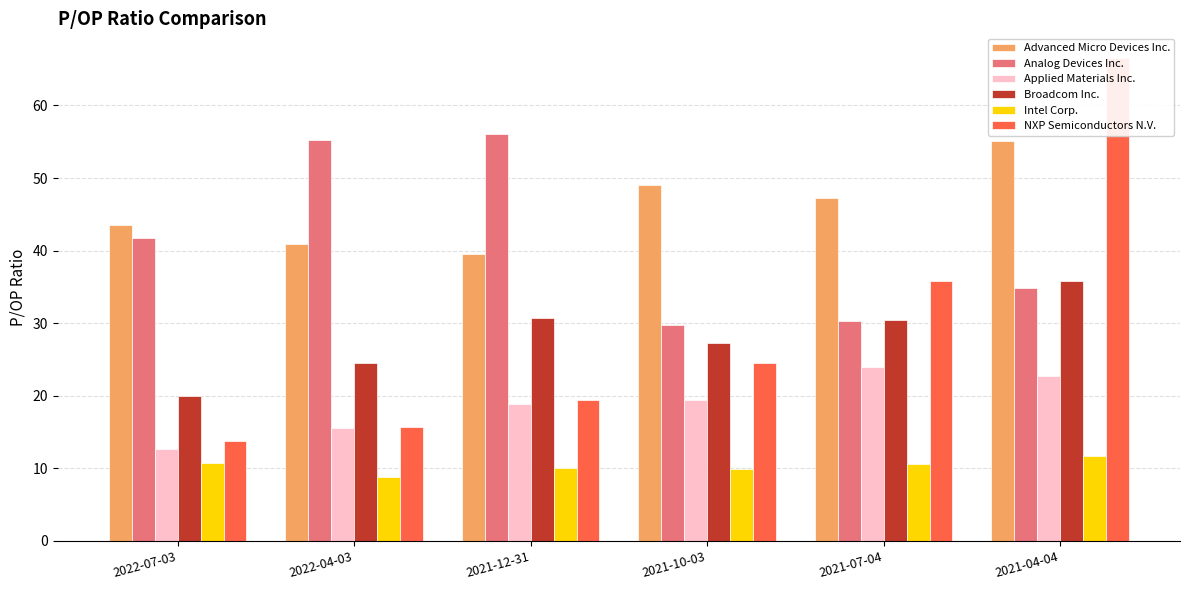

Where is Applied Materials Inc. nearest to the value 18?

2021-12-31